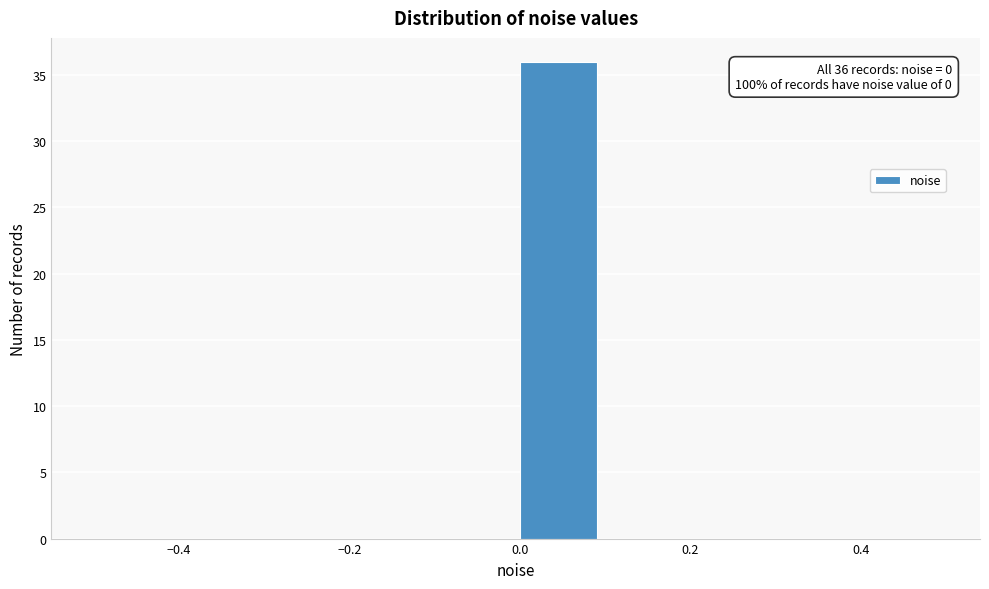

Over which range of the x-axis is the bar tallest?

0.0 to 0.1